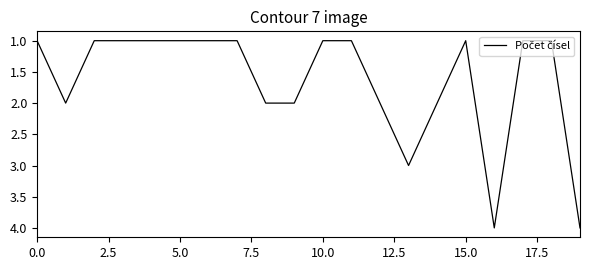

What is the smallest value displayed?

1